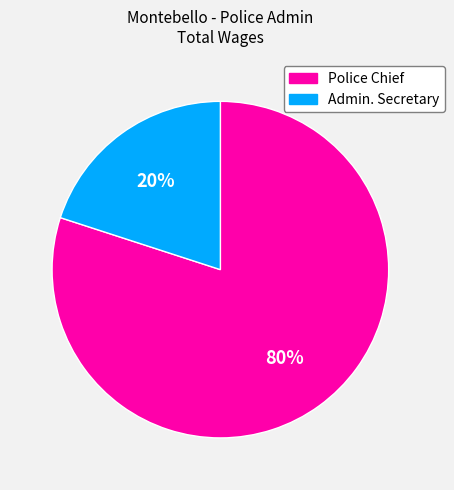

To the nearest percent, what is the combined percentage of Police Chief and Admin. Secretary?

100%